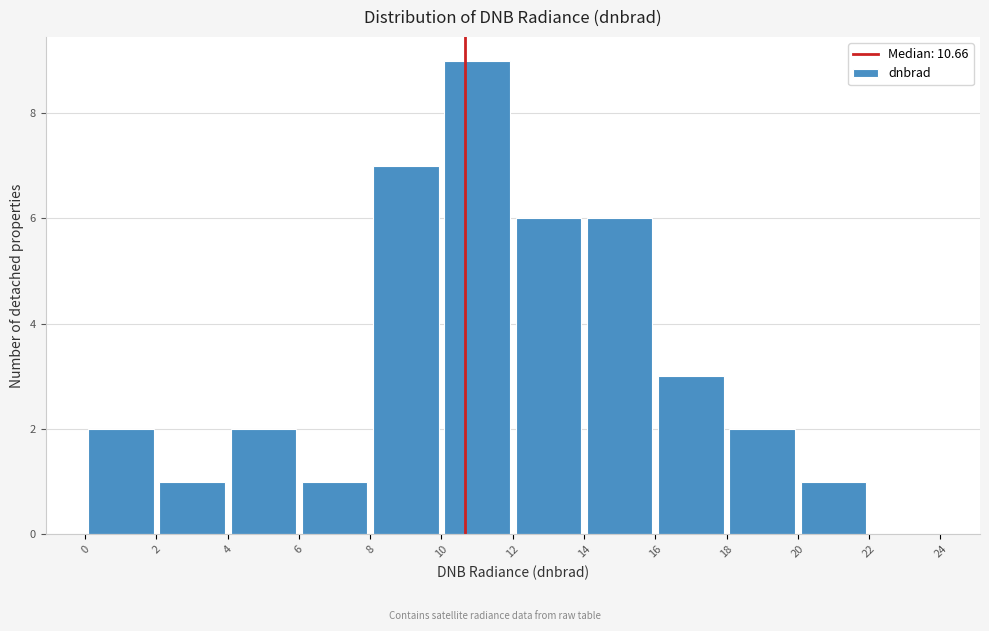

Reading left to right, list every bar in this chart as the range it spans on the x-axis followed by its height. The values are not printed on the chart, so give them approximately, as read against the axis.

0 to 2: 2
2 to 4: 1
4 to 6: 2
6 to 8: 1
8 to 10: 7
10 to 12: 9
12 to 14: 6
14 to 16: 6
16 to 18: 3
18 to 20: 2
20 to 22: 1
22 to 24: 0